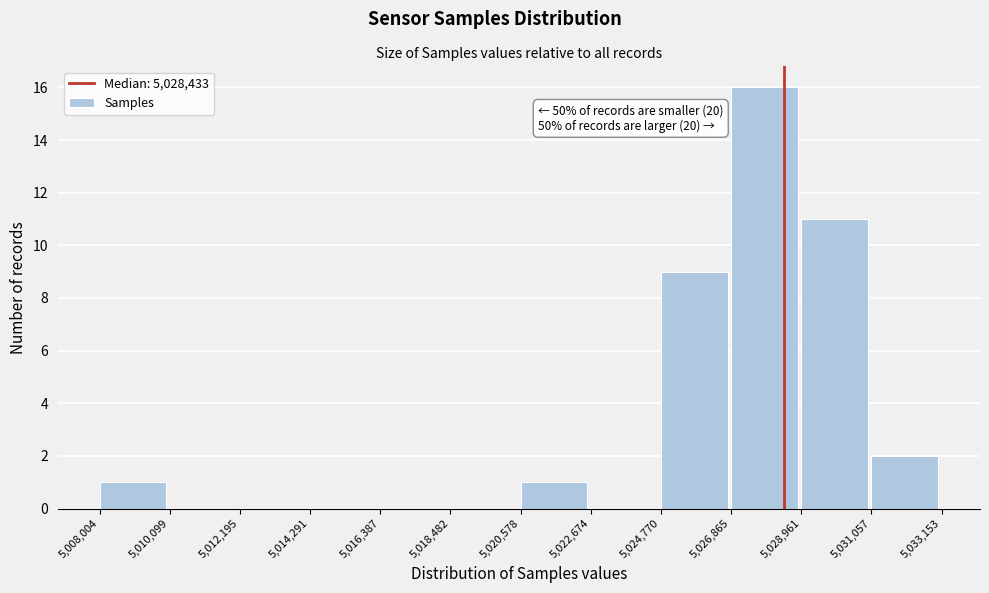

Which range on the x-axis has the tallest bar?

5,026,865 to 5,028,961